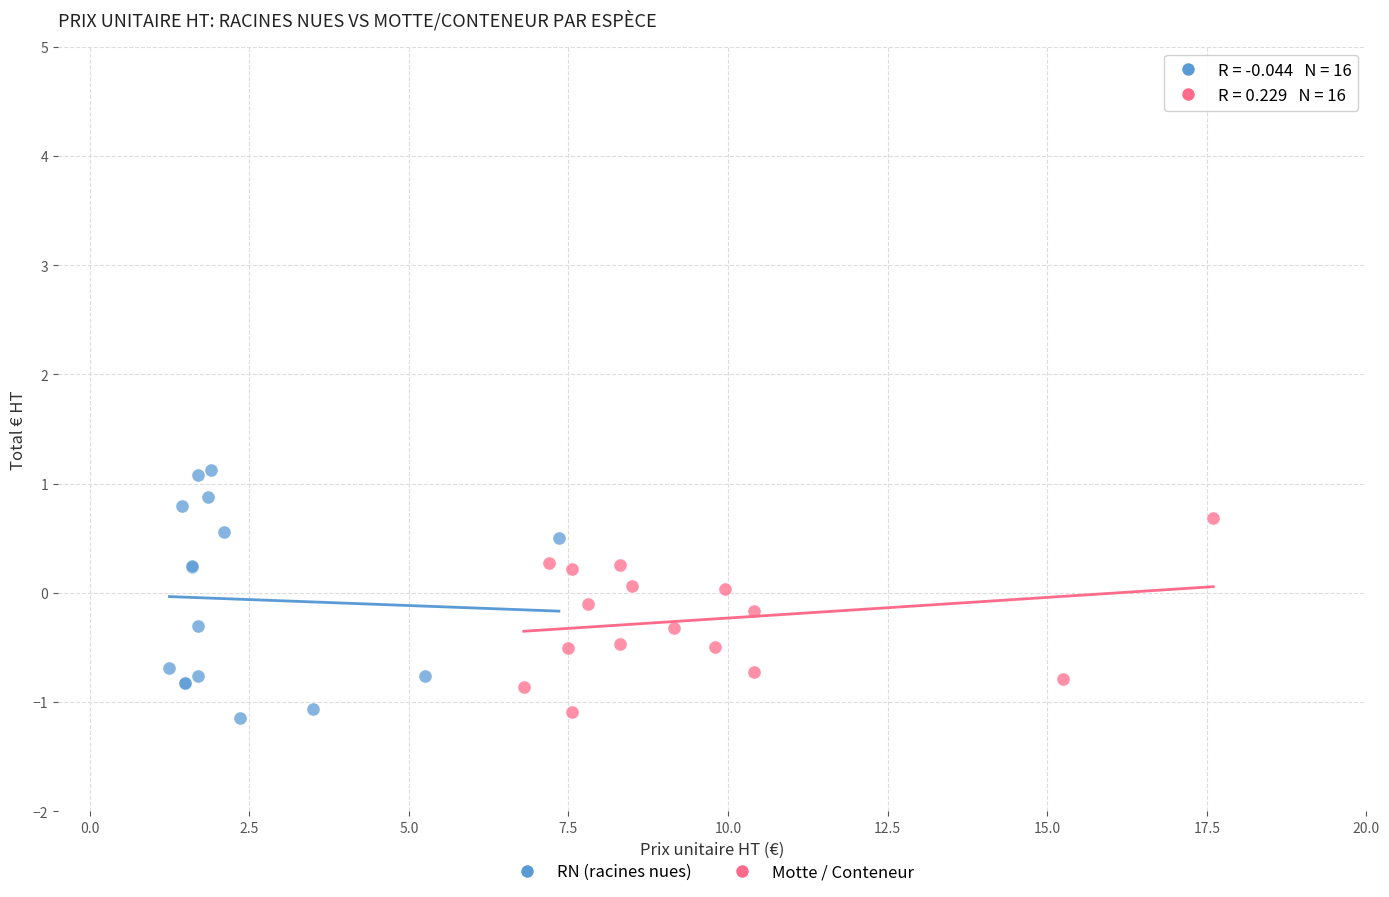

Which series reaches the maximum Y coordinate?

RN (racines nues)